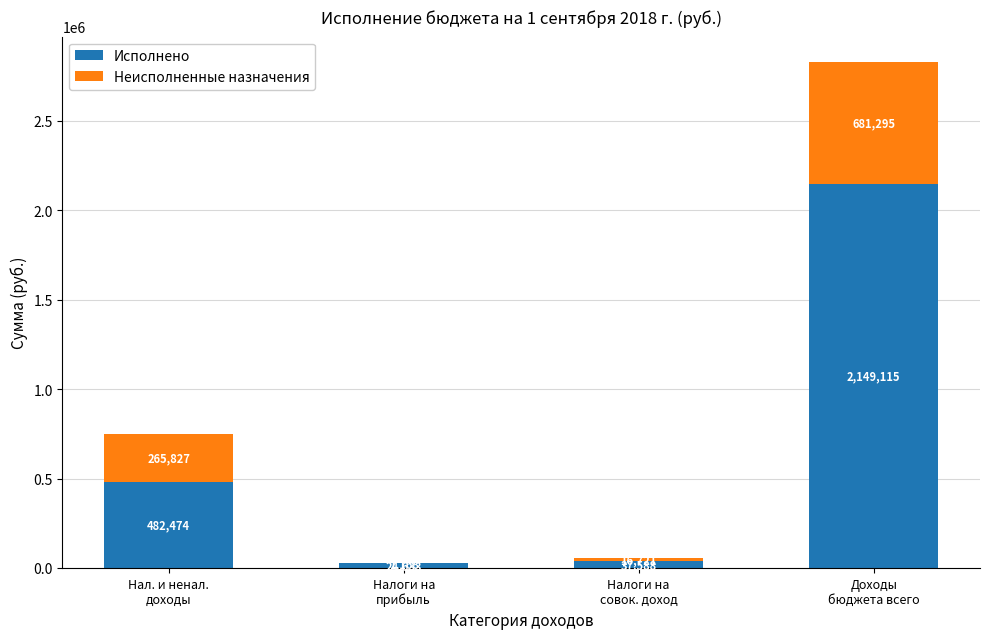

The value of Исполнено at Доходы
бюджета всего is 2149114.5. True or false?

True